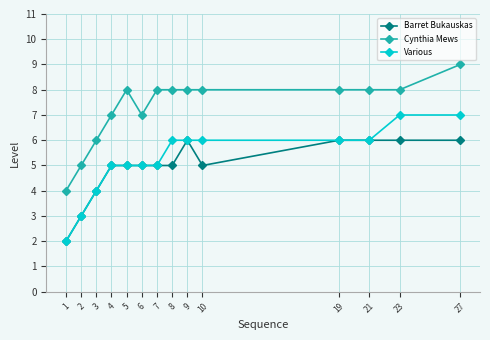

Rank the series by their maximum value, from lowest to highest.

Barret Bukauskas, Various, Cynthia Mews